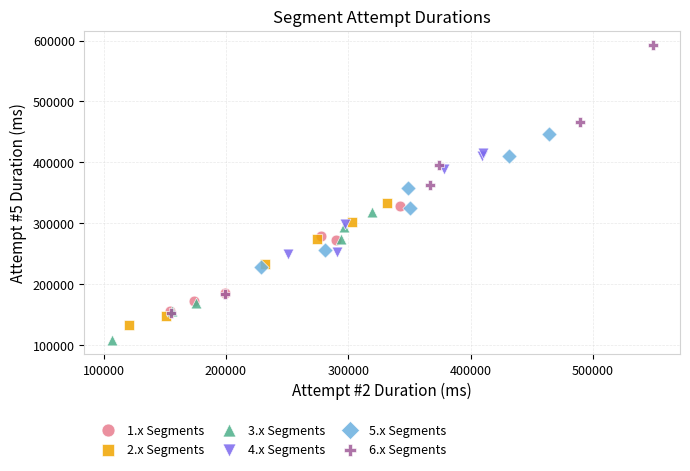

Which series has the widest spread of Y values?

6.x Segments